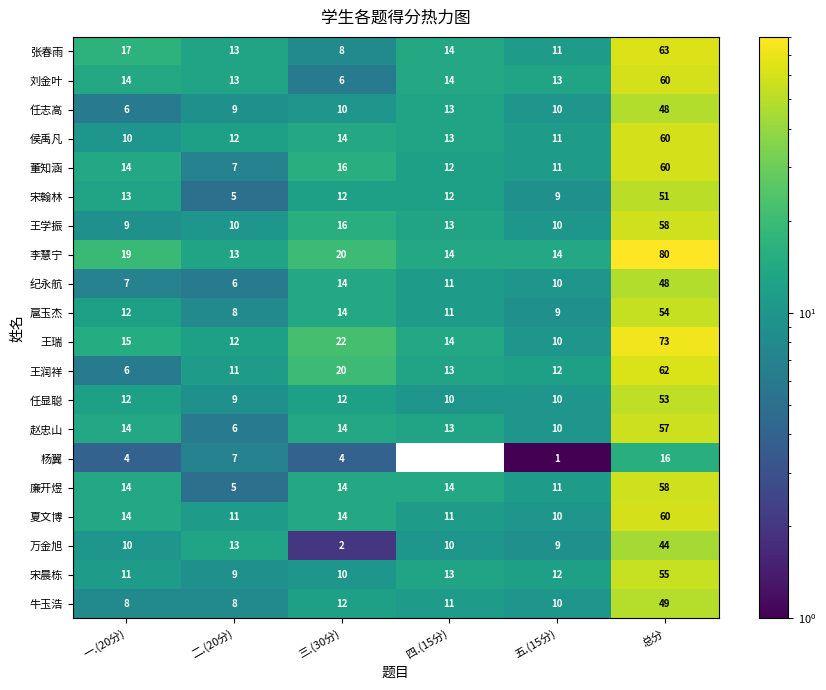

Between 三.(30分) and 五.(15分), which series saw the biggest shift?

王瑞